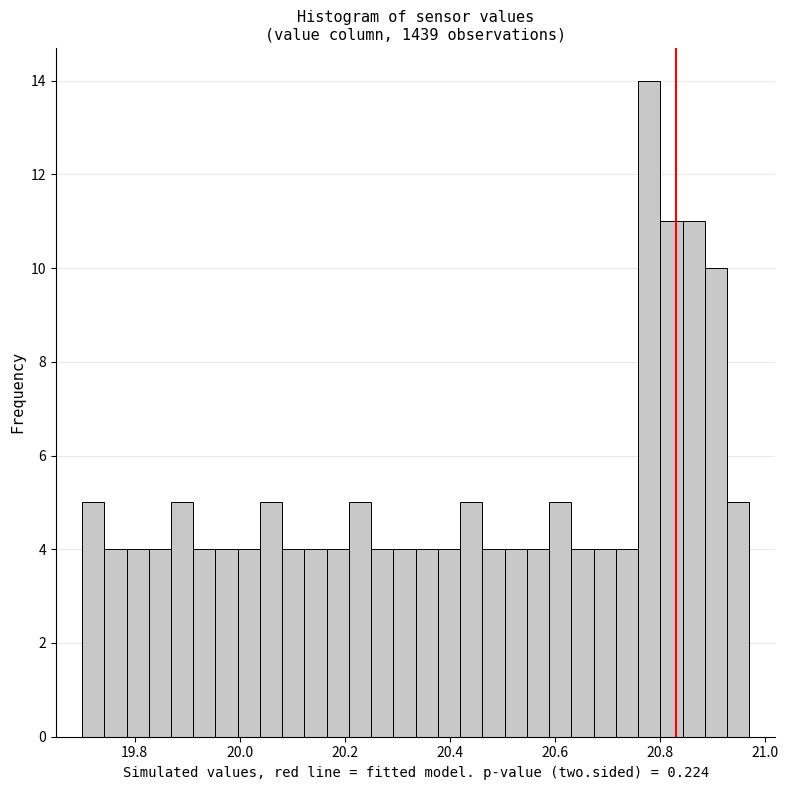

Around what value on the x-axis is the tallest bar? Give the approximate position of its centre, as read against the axis.

20.78